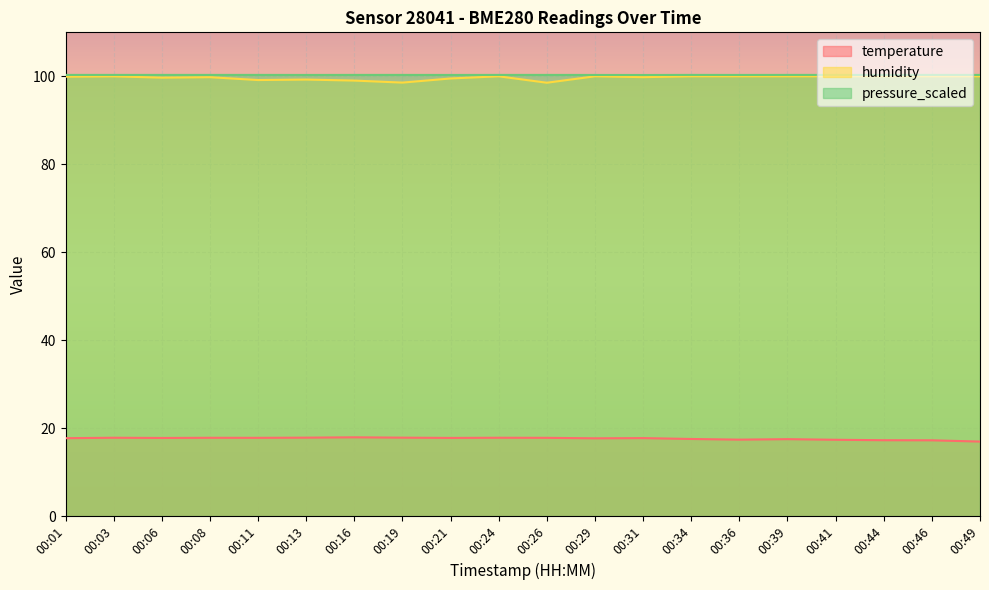

How many lines are shown in the chart?

3